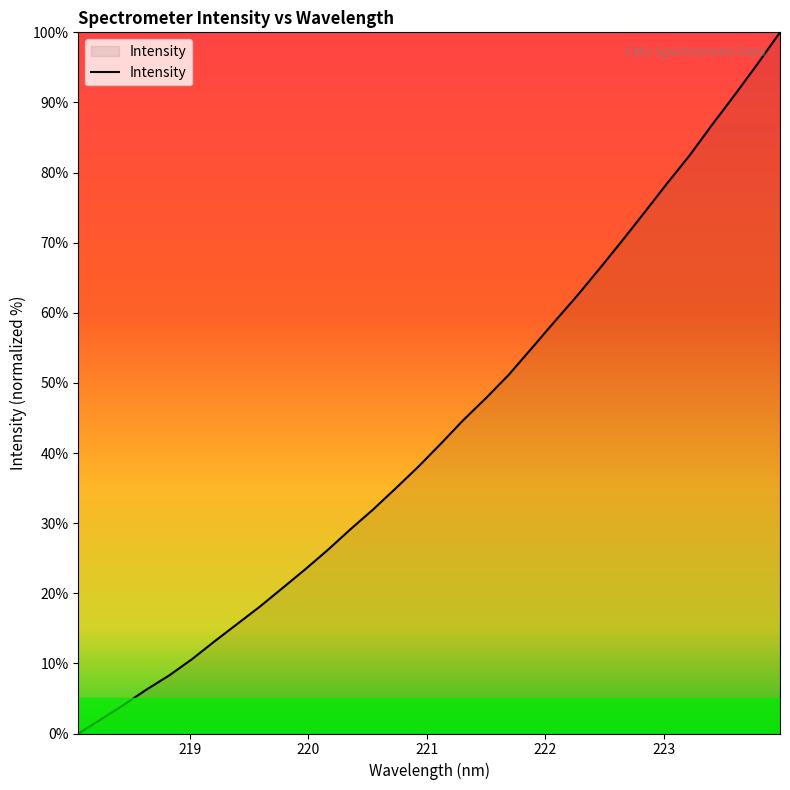

Count the number of categories in the chart.

32